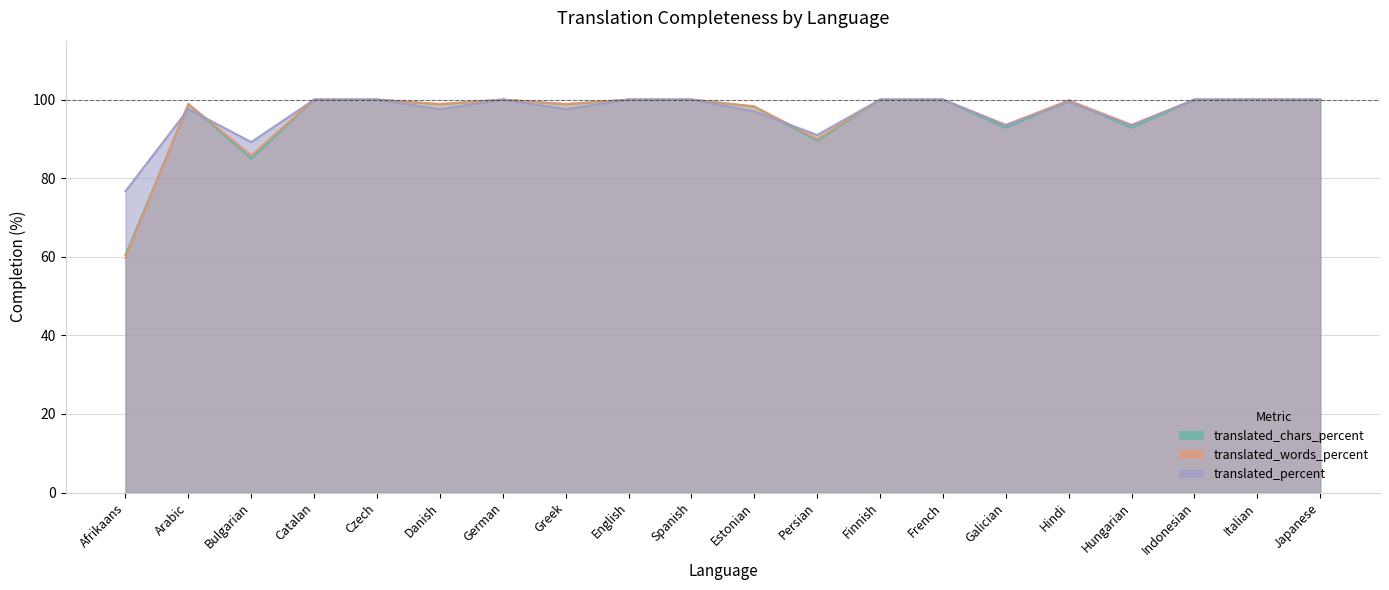

What is the sum of the translated_percent values at Galician and Spanish?

193.4